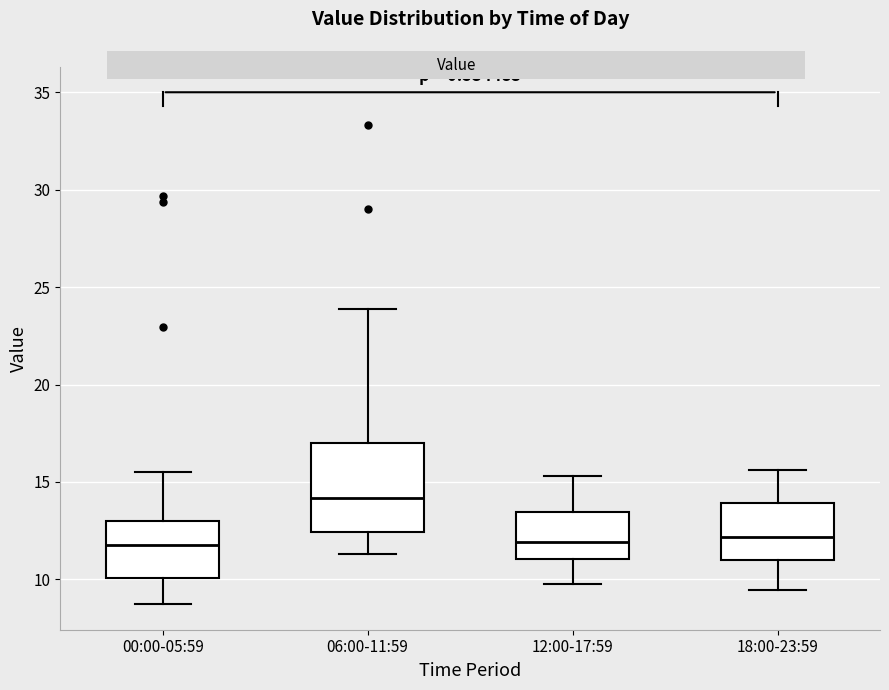

Which box is the tallest, from its lower edge to its upper edge?

06:00-11:59